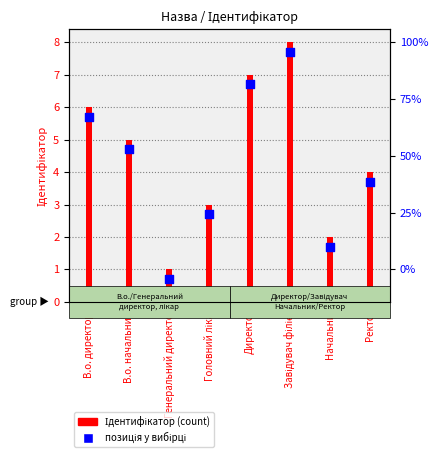

At which category is the sum across all series the highest?

Завідувач філією